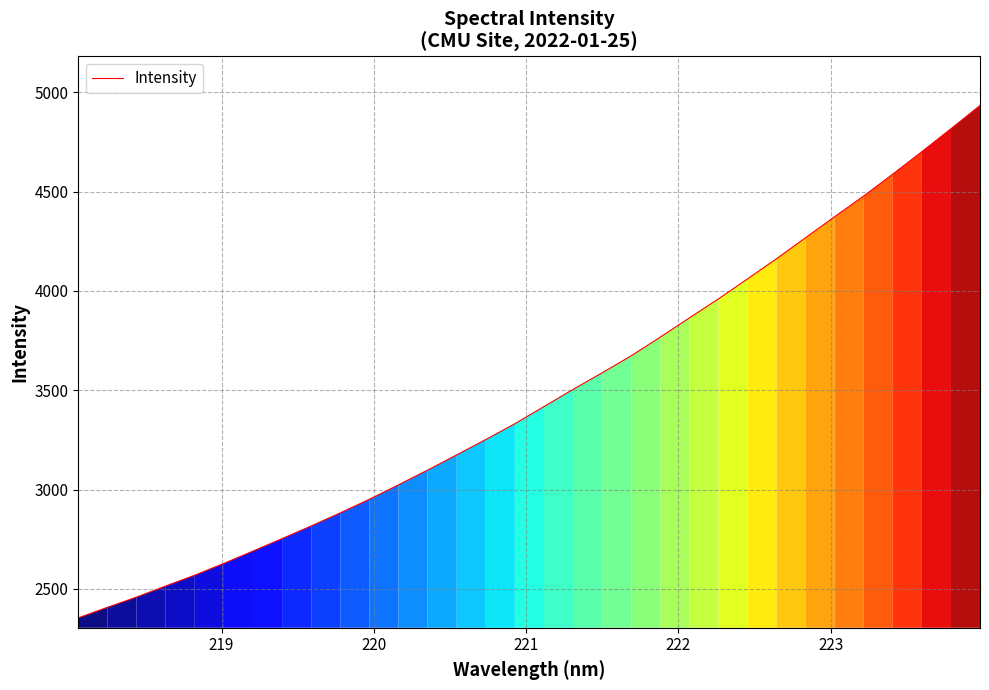

What is the sum of all values?

111066.2